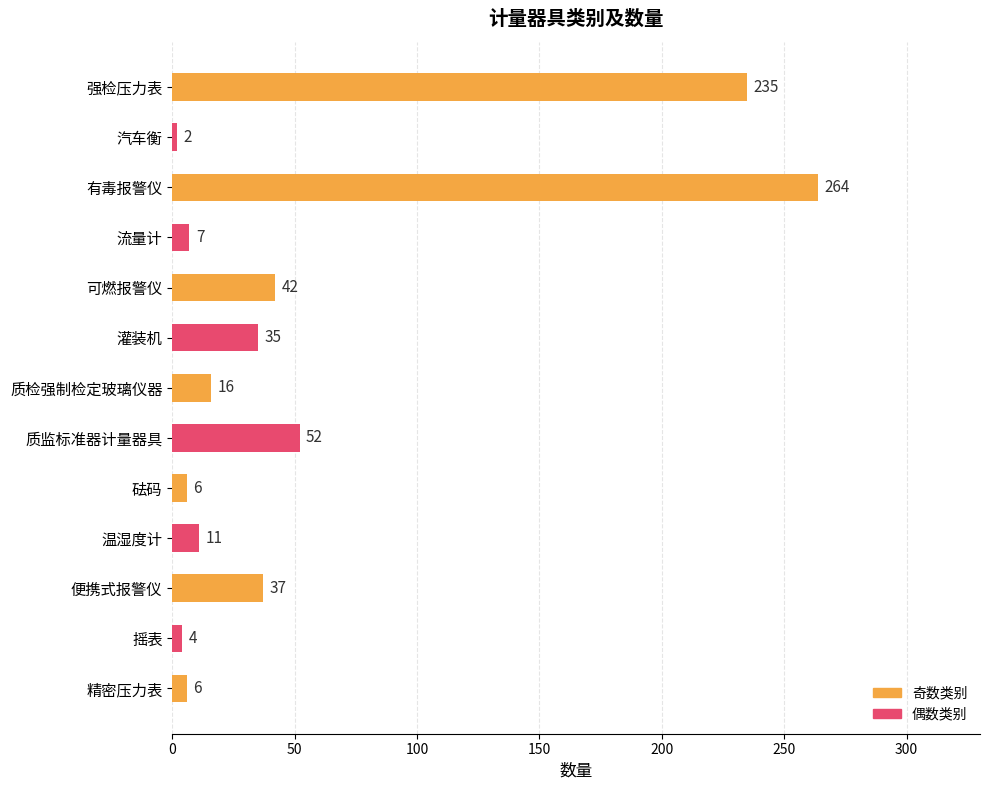

What is the maximum value shown in the chart?

264